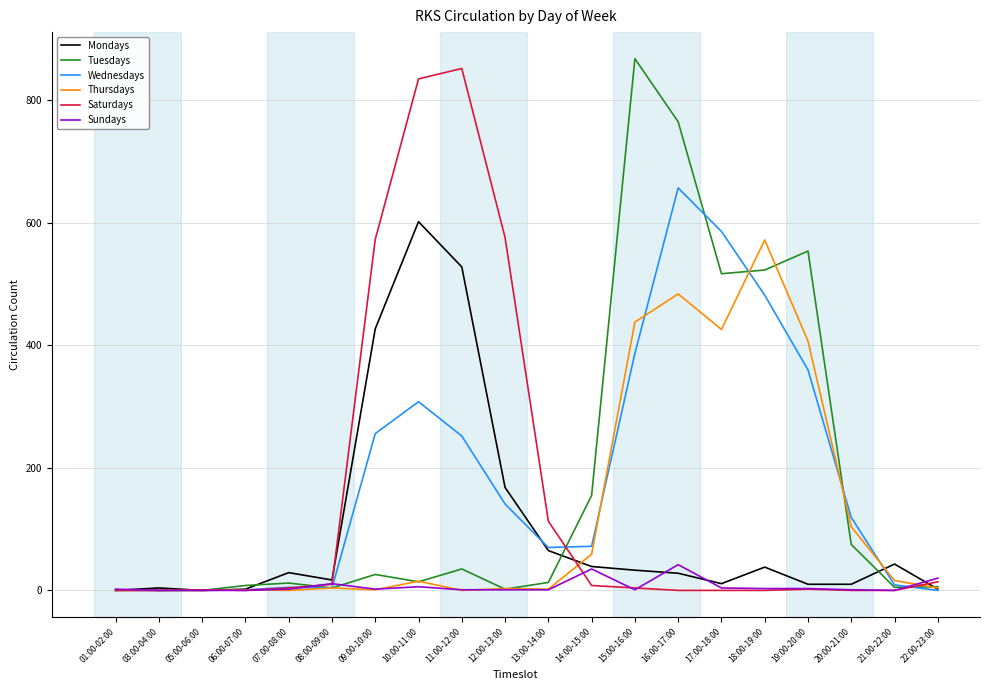

What is the maximum value for Saturdays?

852